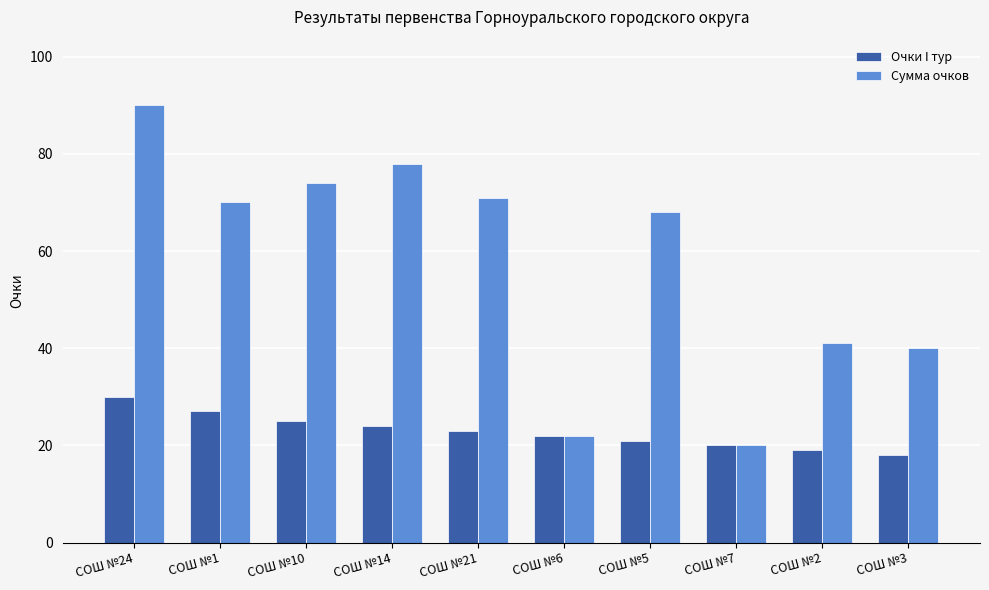

What is the difference between the highest and lowest values at СОШ №21?

48